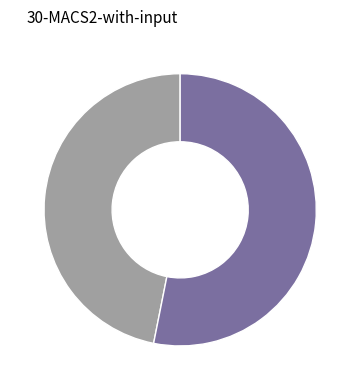

Does any single category account for the majority?

Yes